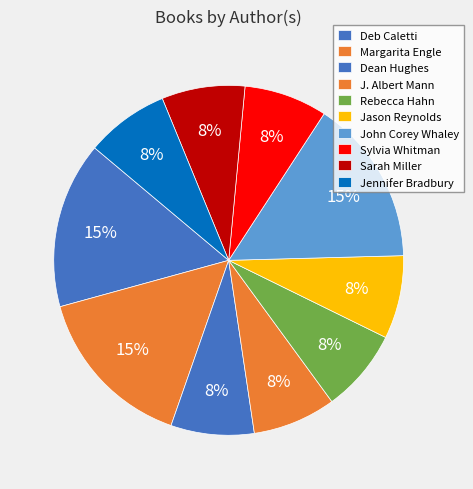

How many segments does this pie chart have?

10